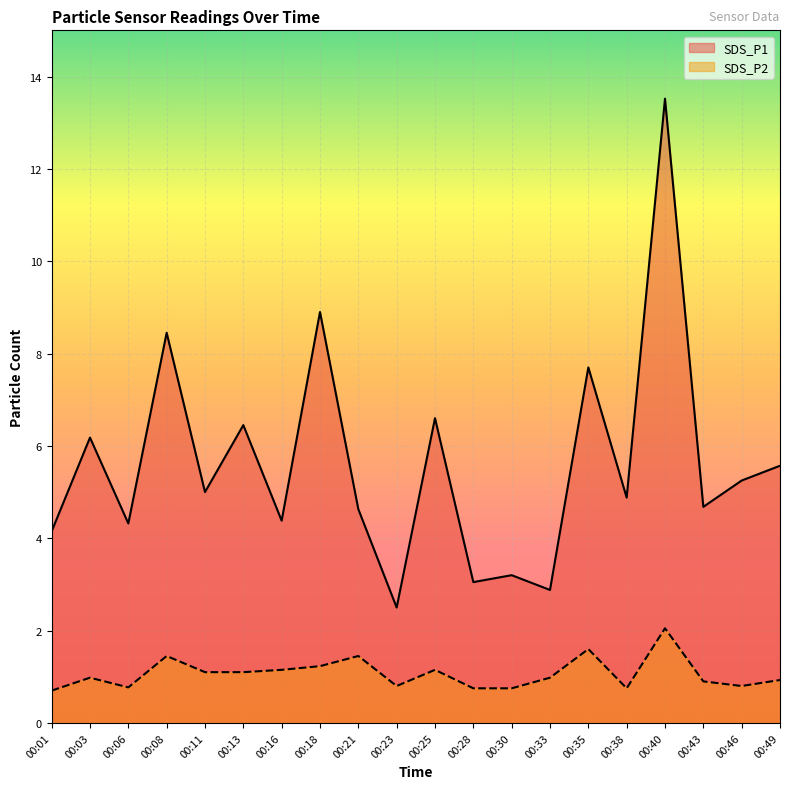

True or false: SDS_P2 and SDS_P1 intersect in this chart.

False